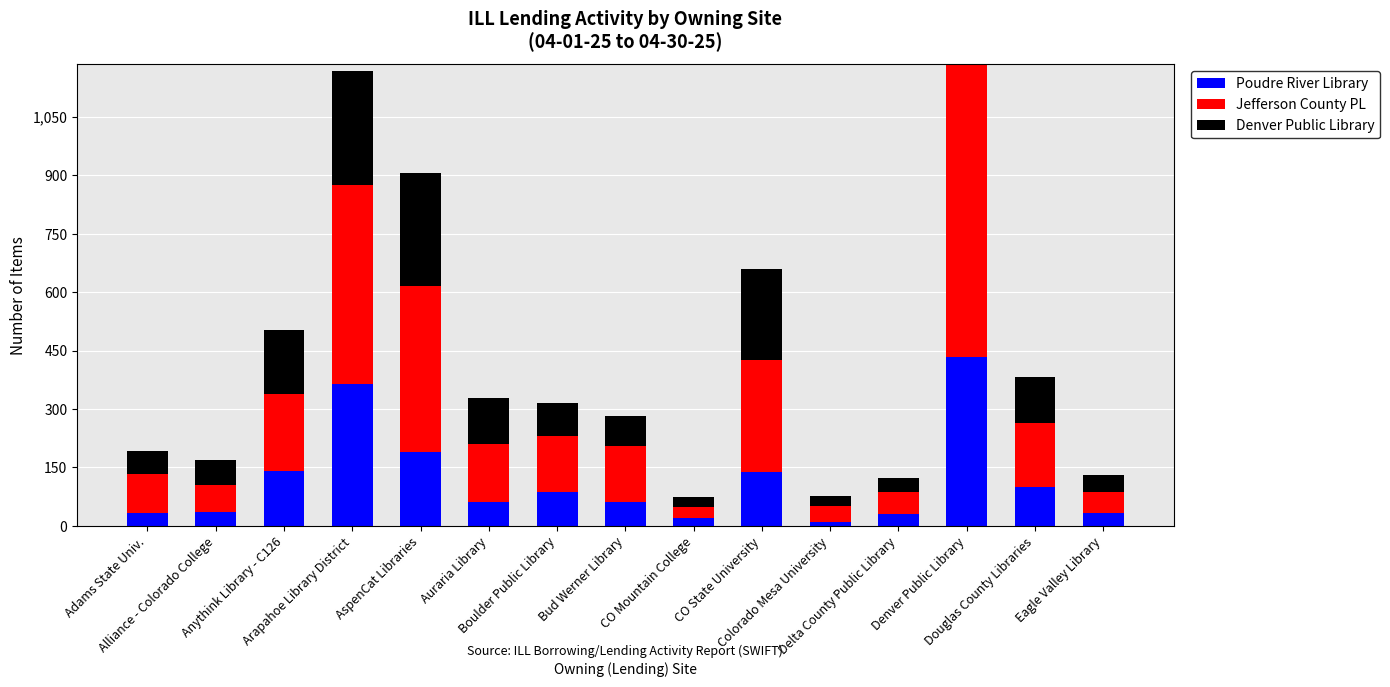

What is the highest value of the Poudre River Library series?

433